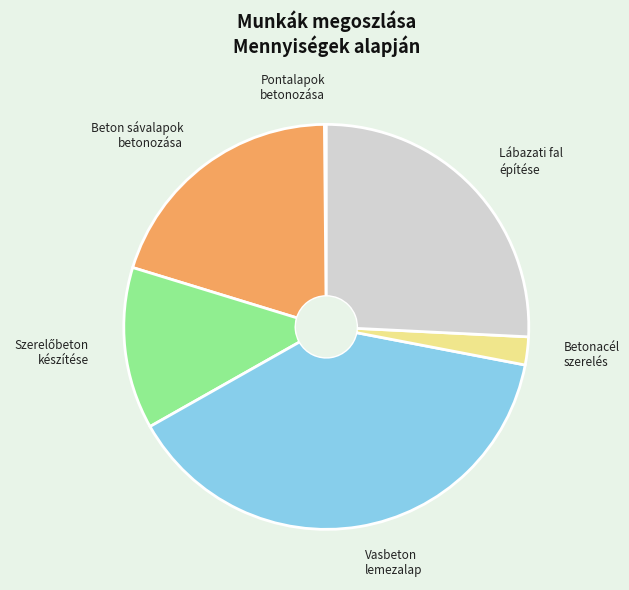

Is there a majority slice in this chart?

No